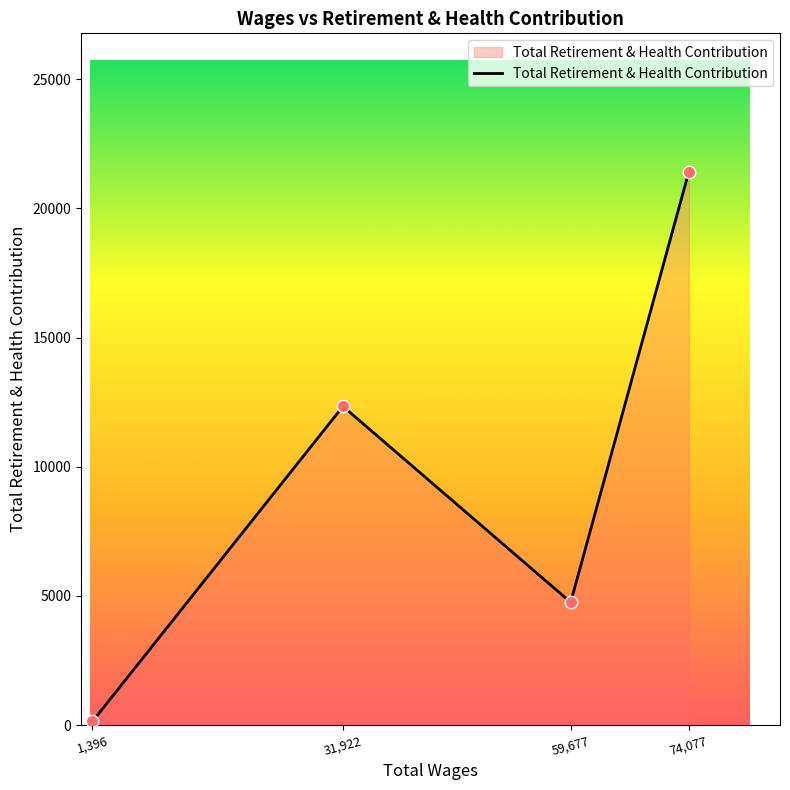

What is the change in value from 31,922 to 74,077?

+9078